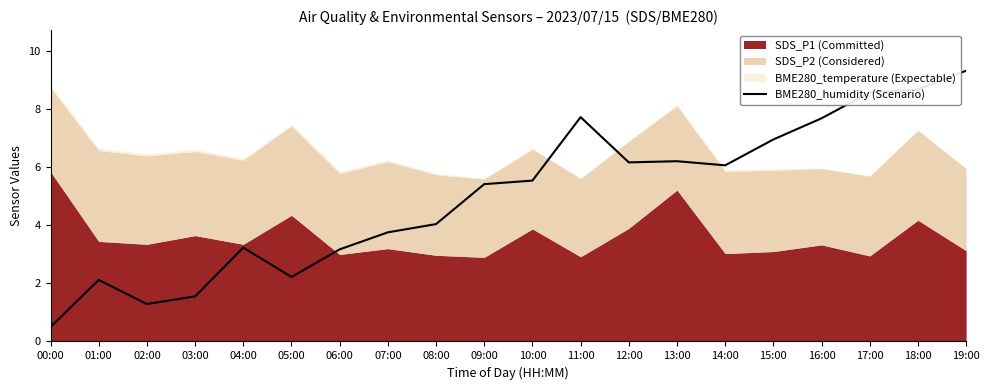

Is it true that the value at 12:00 is 6.2?

True